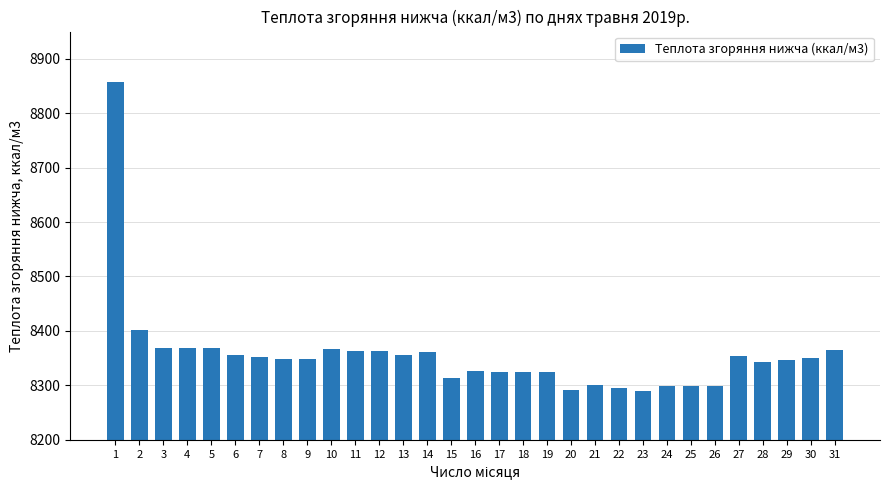

How many categories are shown in the chart?

31